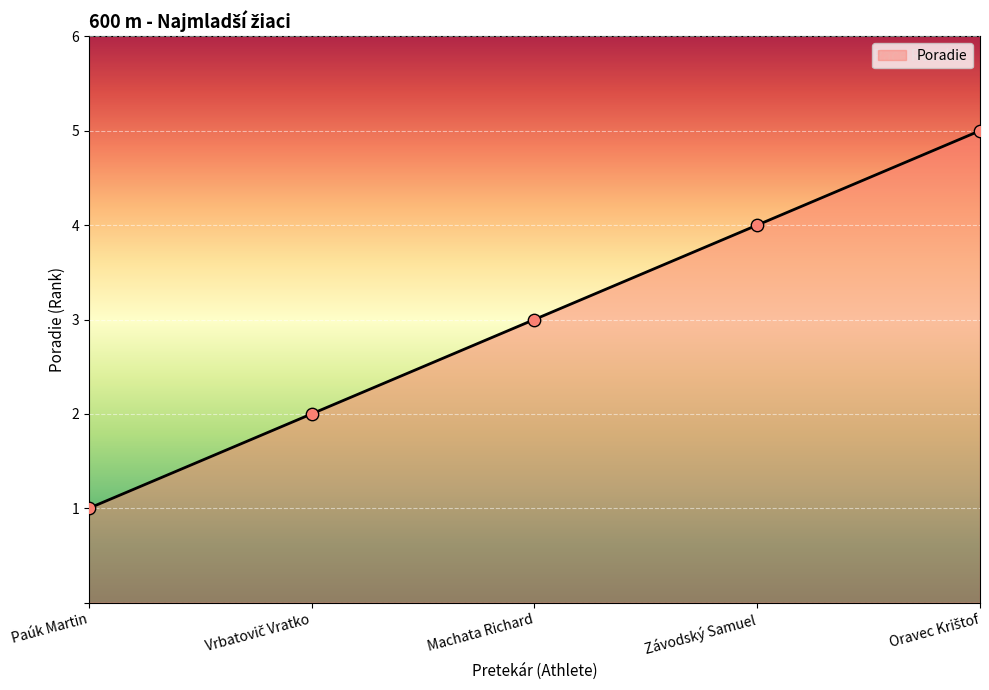

Which has a higher value, Machata Richard or Závodský Samuel?

Závodský Samuel